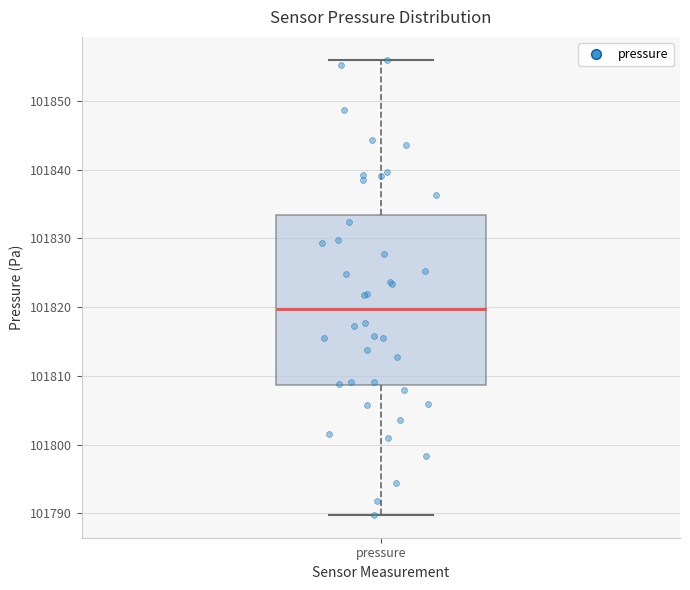

Read this box plot against the y-axis: the position of the median line, the range covered by the box, and the ends of both whiskers. The values are not printed on the chart, so give them approximately, as read against the axis.

median 101820, box 101809 to 101833, whiskers 101790 to 101856